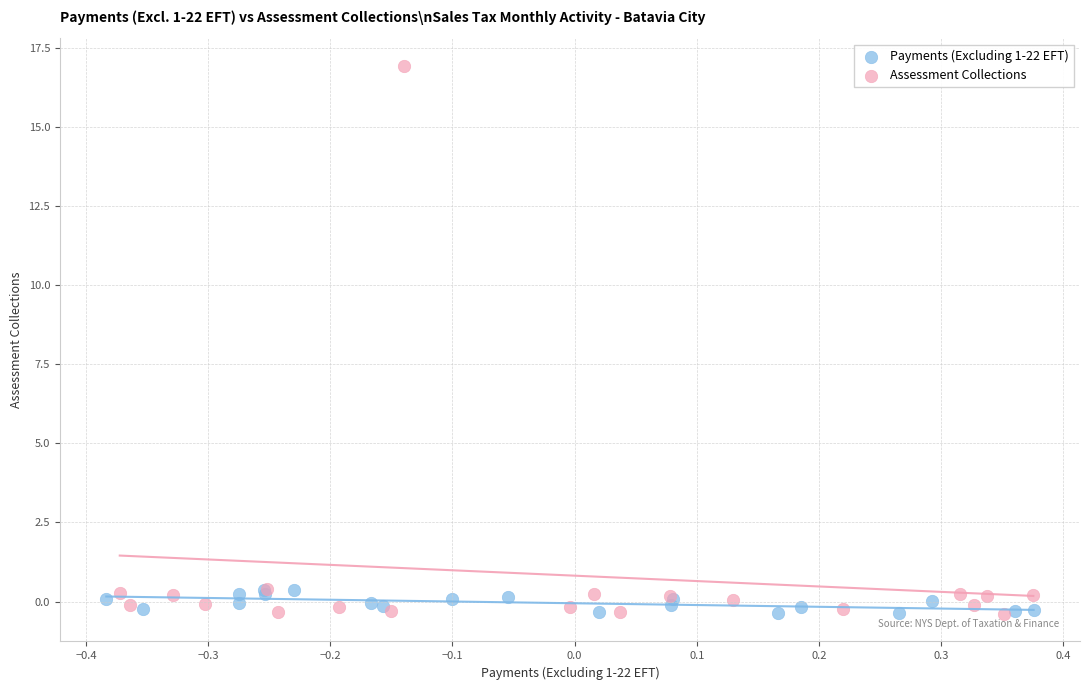

Which series has the widest spread of Y values?

Assessment Collections